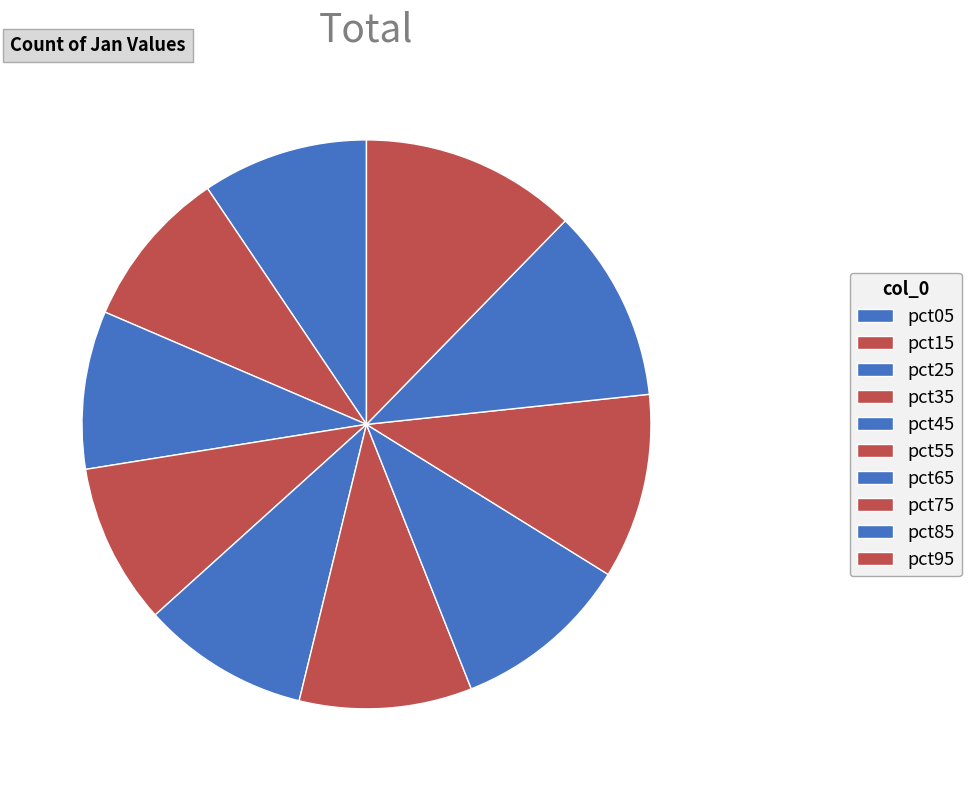

To the nearest percent, what is the combined percentage of pct45 and pct15?

19%